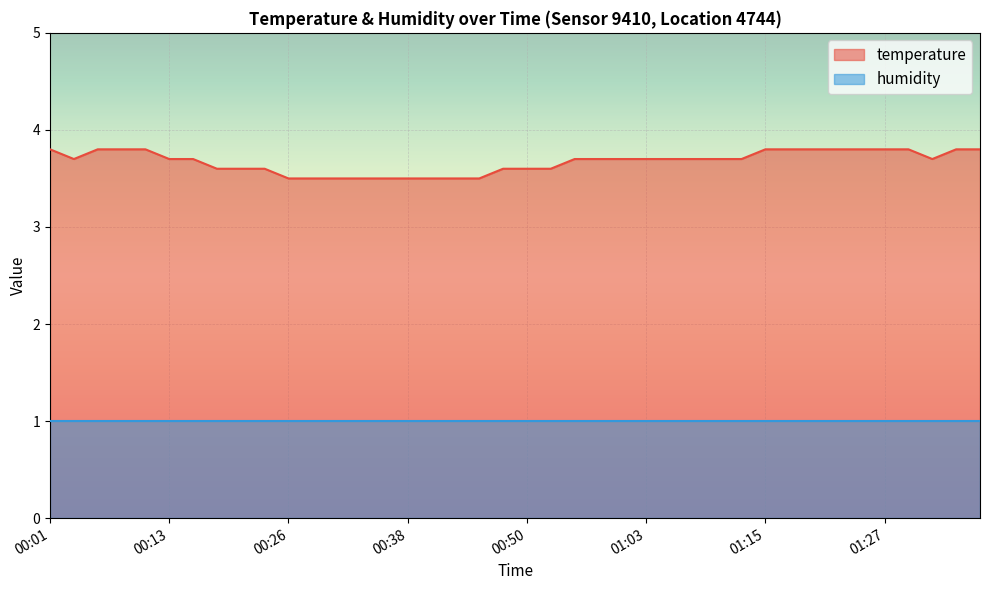

At which category does the chart reach its peak across all series?

00:01